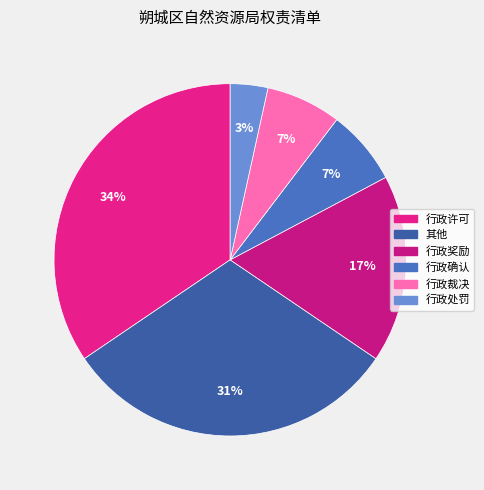

What percentage is the 行政裁决 slice, to the nearest percent?

7%